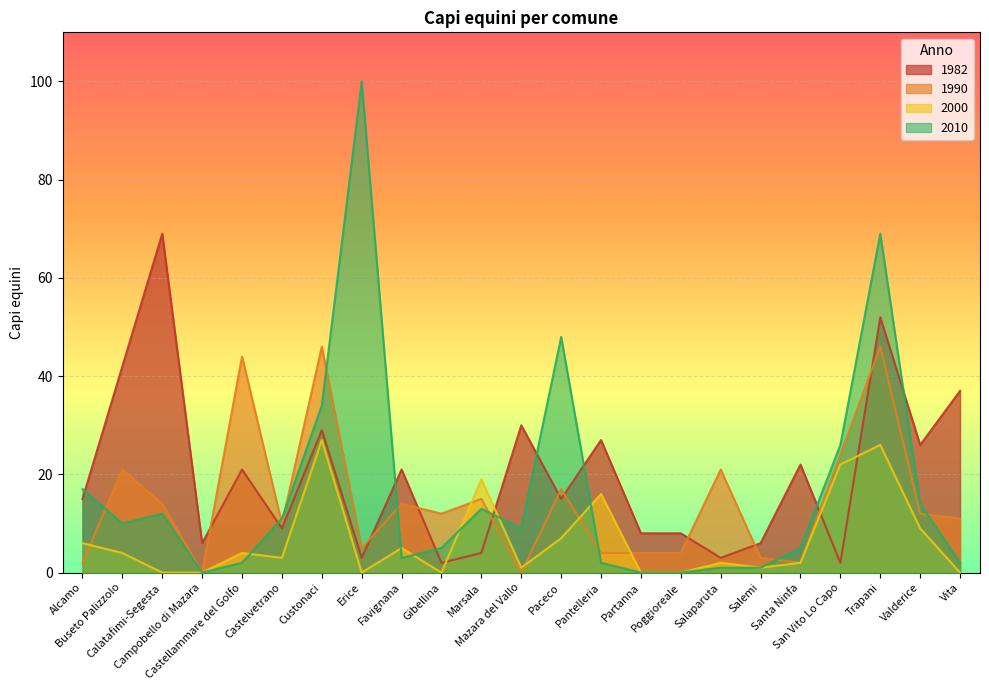

True or false: 2000 has a value of 1 at Castellammare del Golfo.

False